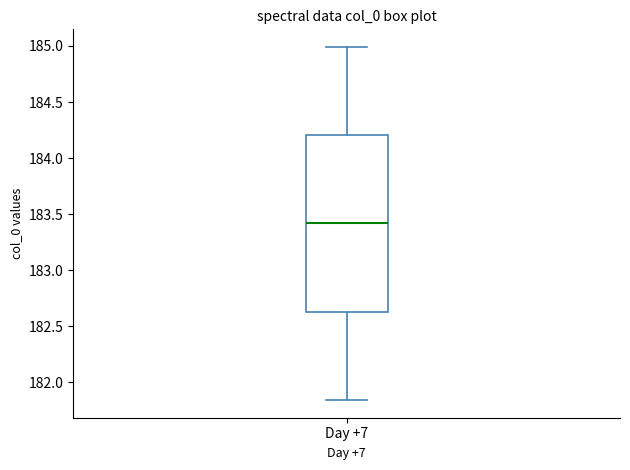

Transcribe this box plot: give where the median line is, the range the box spans, and where the two whiskers end, as read against the y-axis. The values are not printed on the chart, so give them approximately, as read against the axis.

median 183.40, box 182.65 to 184.20, whiskers 181.85 to 185.00